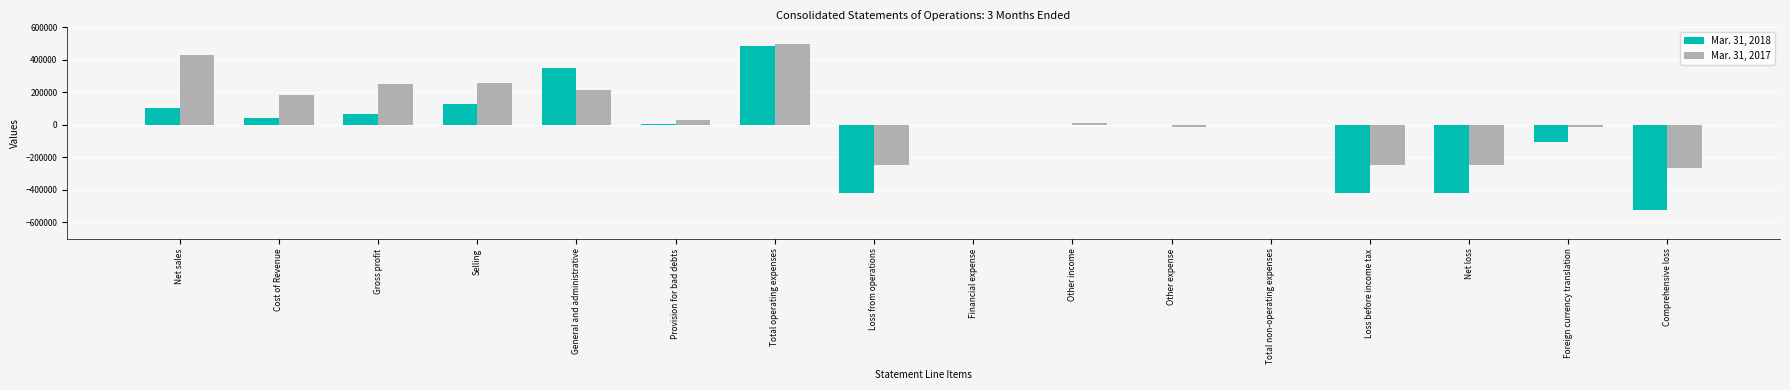

What are all the series names shown in the legend?

Mar. 31, 2018, Mar. 31, 2017